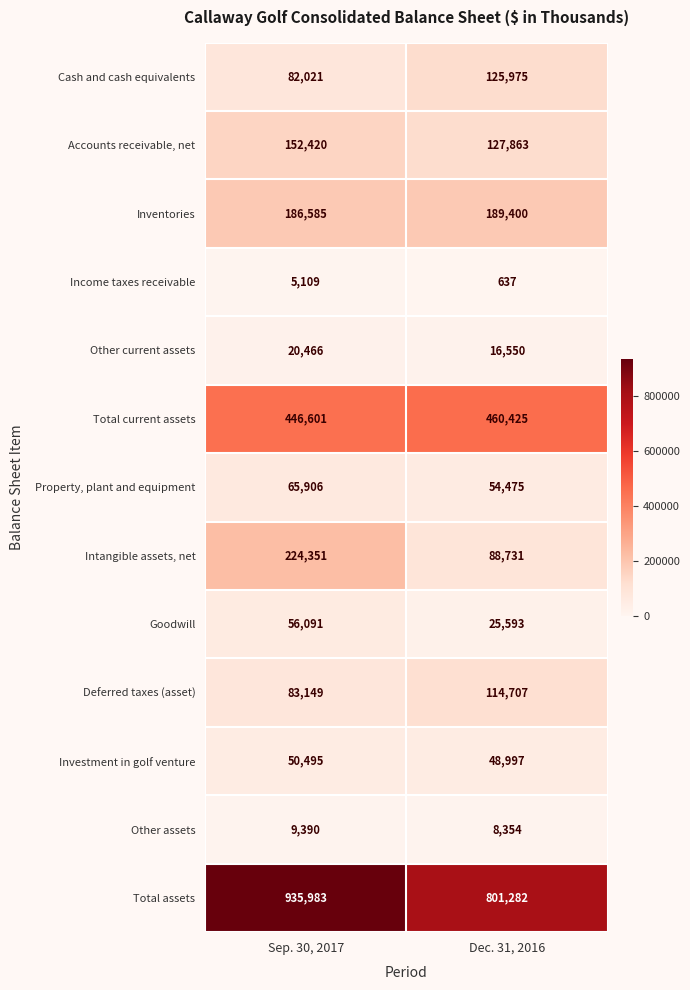

True or false: Property, plant and equipment has a value of 65906 at Sep. 30, 2017.

True